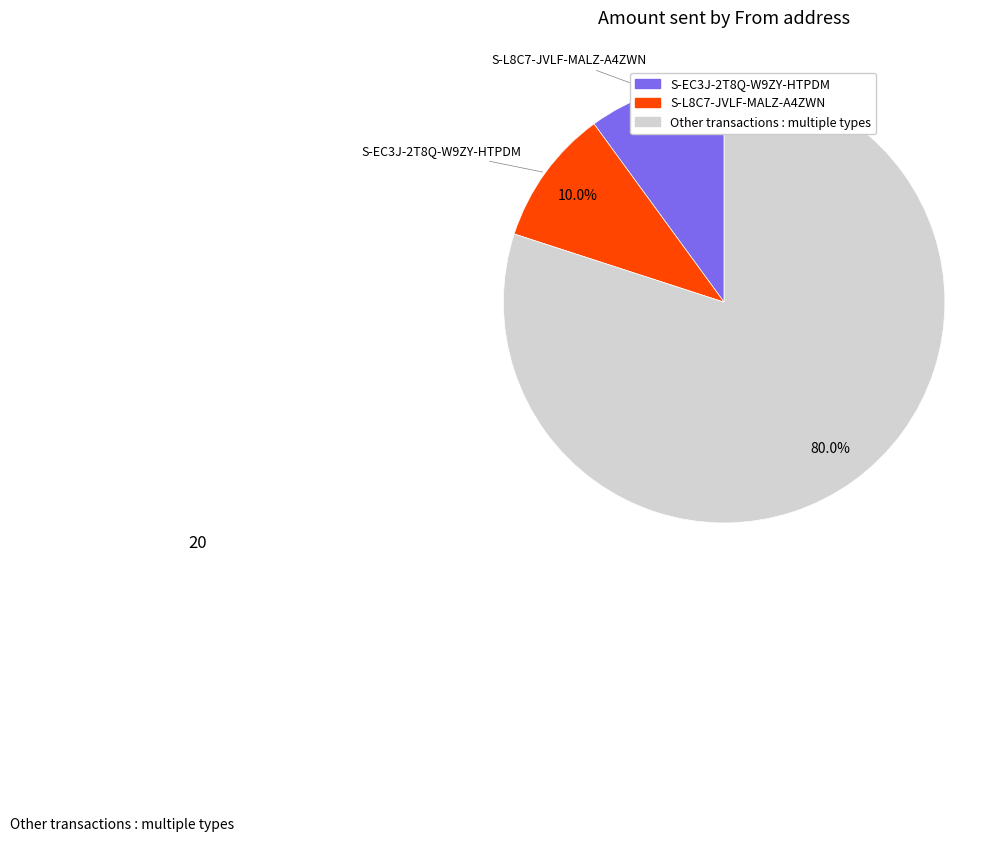

How many slices are in this pie chart?

3